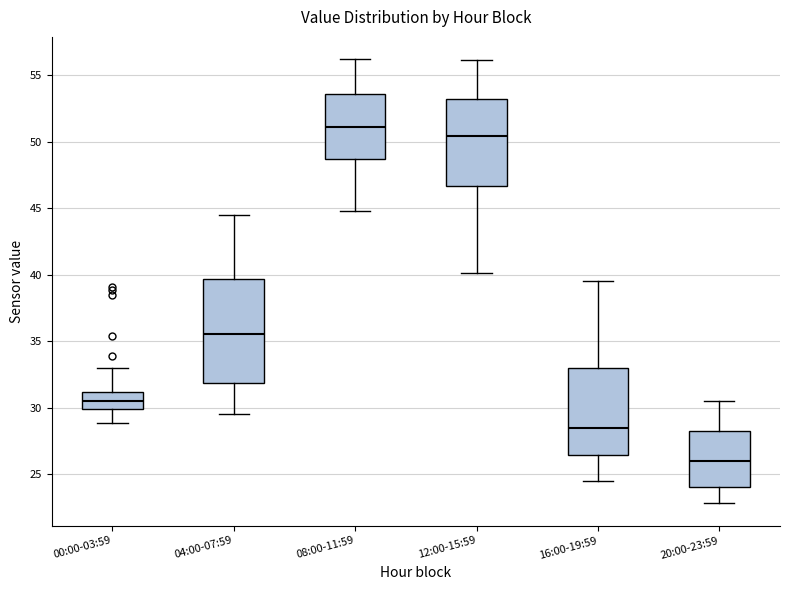

Reading left to right, transcribe this box plot: for each box, give where its median line is, the range the box spans, and where its two whiskers end, as read against the y-axis. The values are not printed on the chart, so give them approximately, as read against the axis.

00:00-03:59: median 30.5, box 30.0 to 31.0, whiskers 29.0 to 33.0
04:00-07:59: median 35.5, box 32.0 to 39.5, whiskers 29.5 to 44.5
08:00-11:59: median 51.0, box 48.5 to 53.5, whiskers 45.0 to 56.0
12:00-15:59: median 50.5, box 46.5 to 53.0, whiskers 40.0 to 56.0
16:00-19:59: median 28.5, box 26.5 to 33.0, whiskers 24.5 to 39.5
20:00-23:59: median 26.0, box 24.0 to 28.5, whiskers 23.0 to 30.5